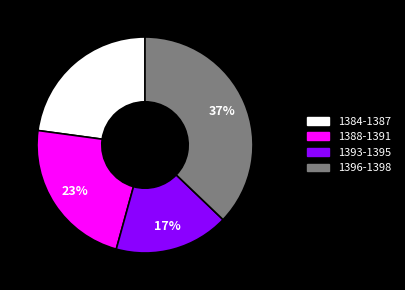

To the nearest percent, what portion does 1388-1391 represent?

23%